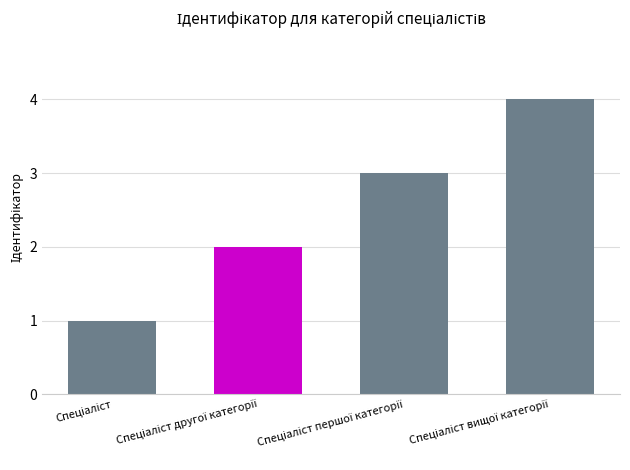

What is the sum of all values?

10